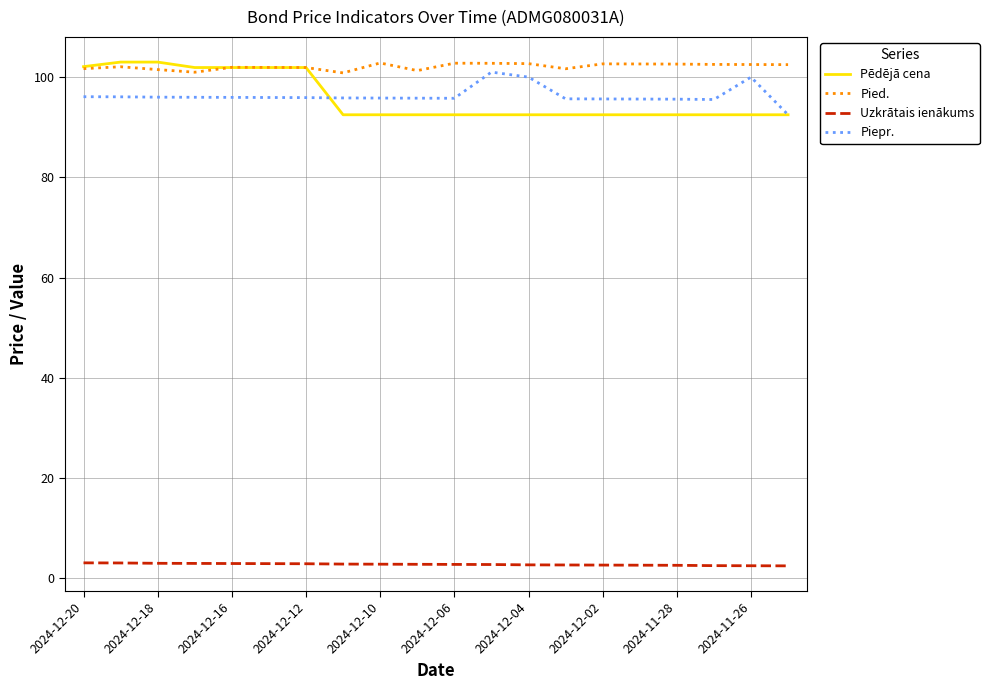

At how many categories does at least one series exceed 32?

20